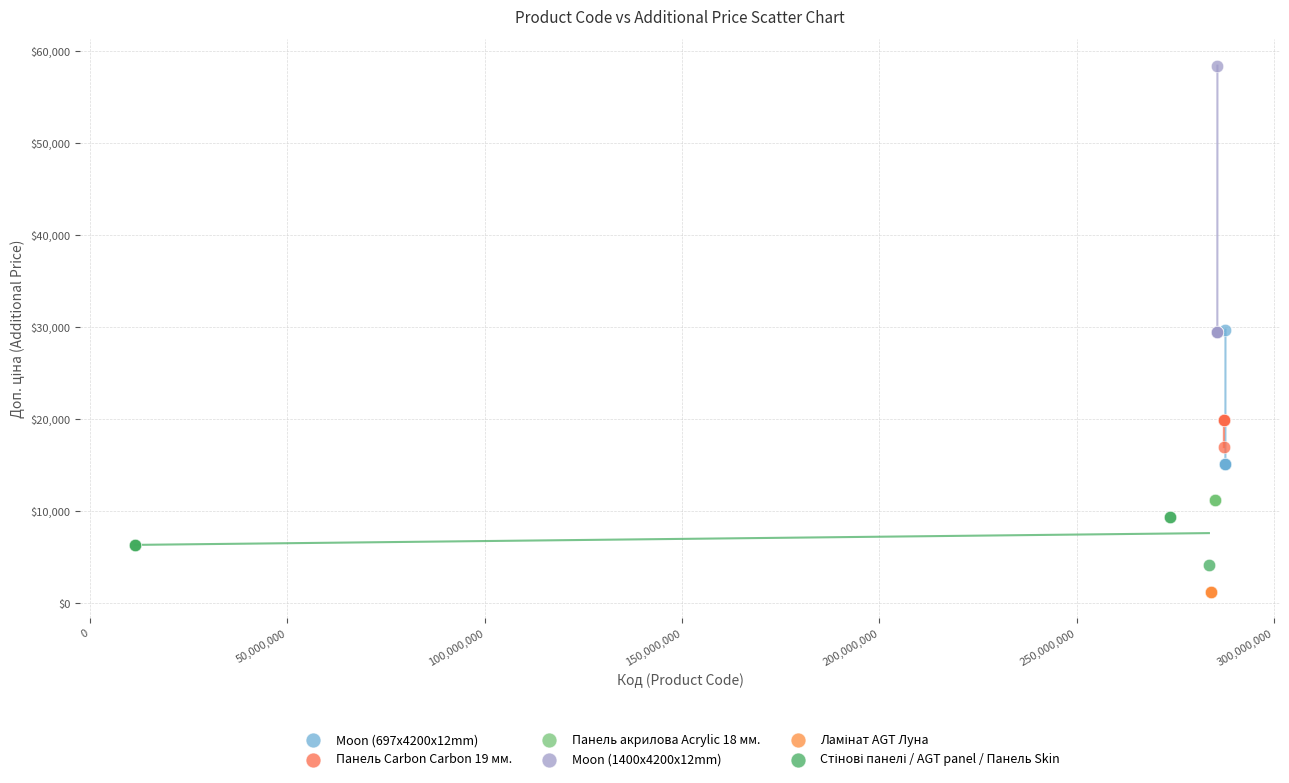

Which series reaches the maximum Y coordinate?

Moon (1400x4200x12mm)